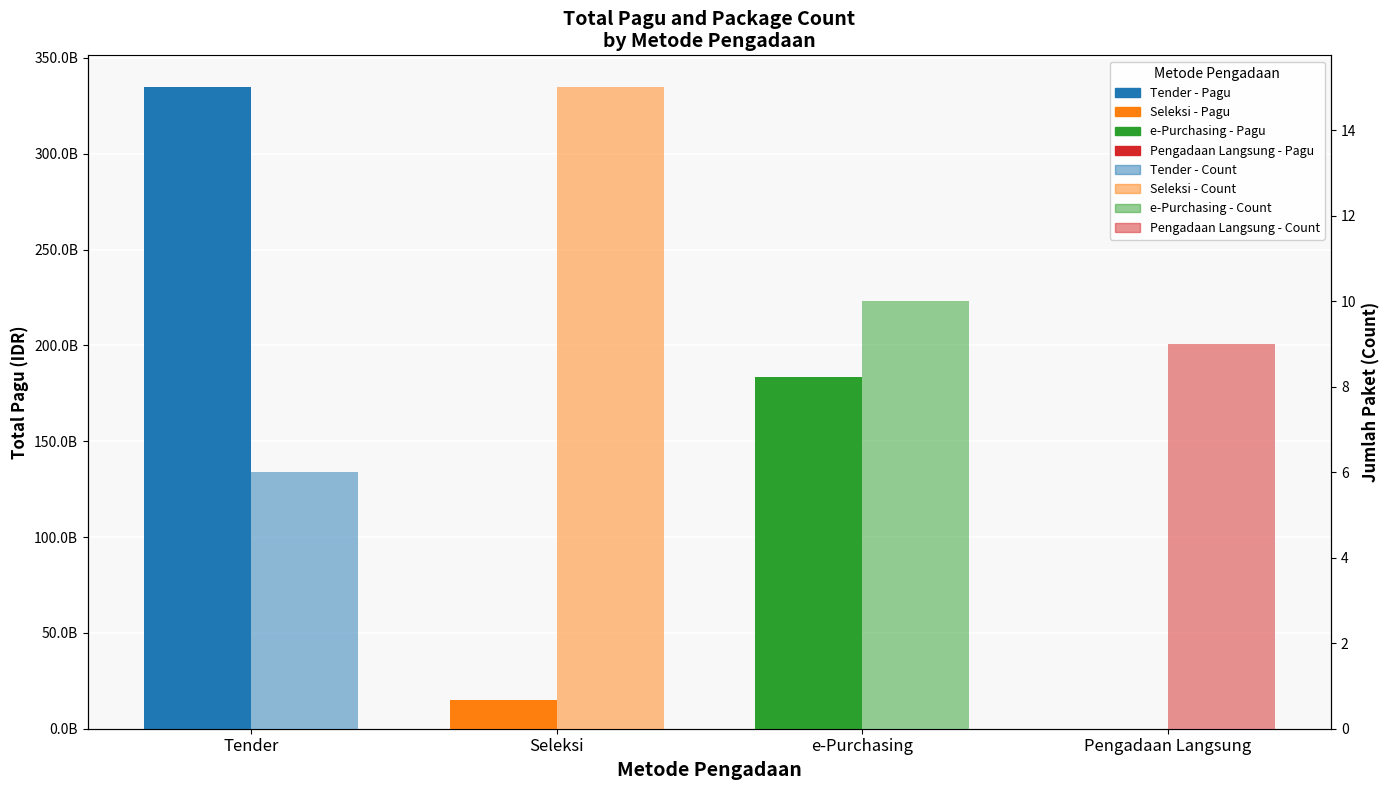

What is the difference between the maximum and second lowest values?

319493438650